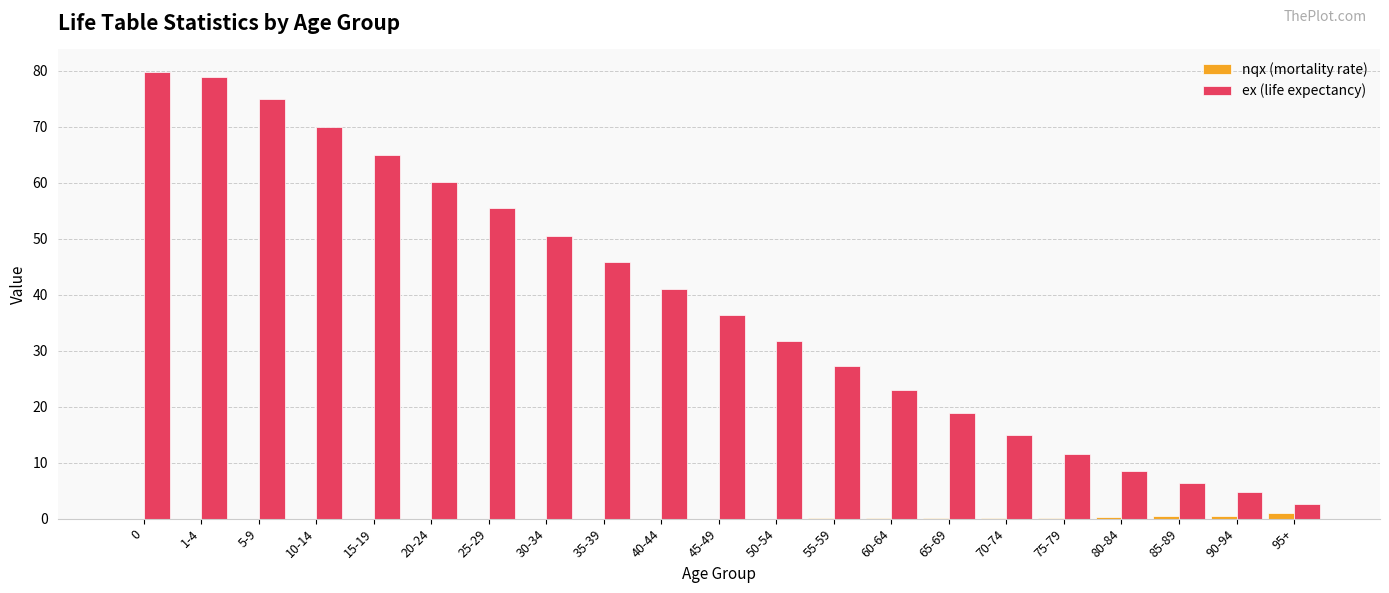

What is the sum of all nqx (mortality rate) values?

2.8